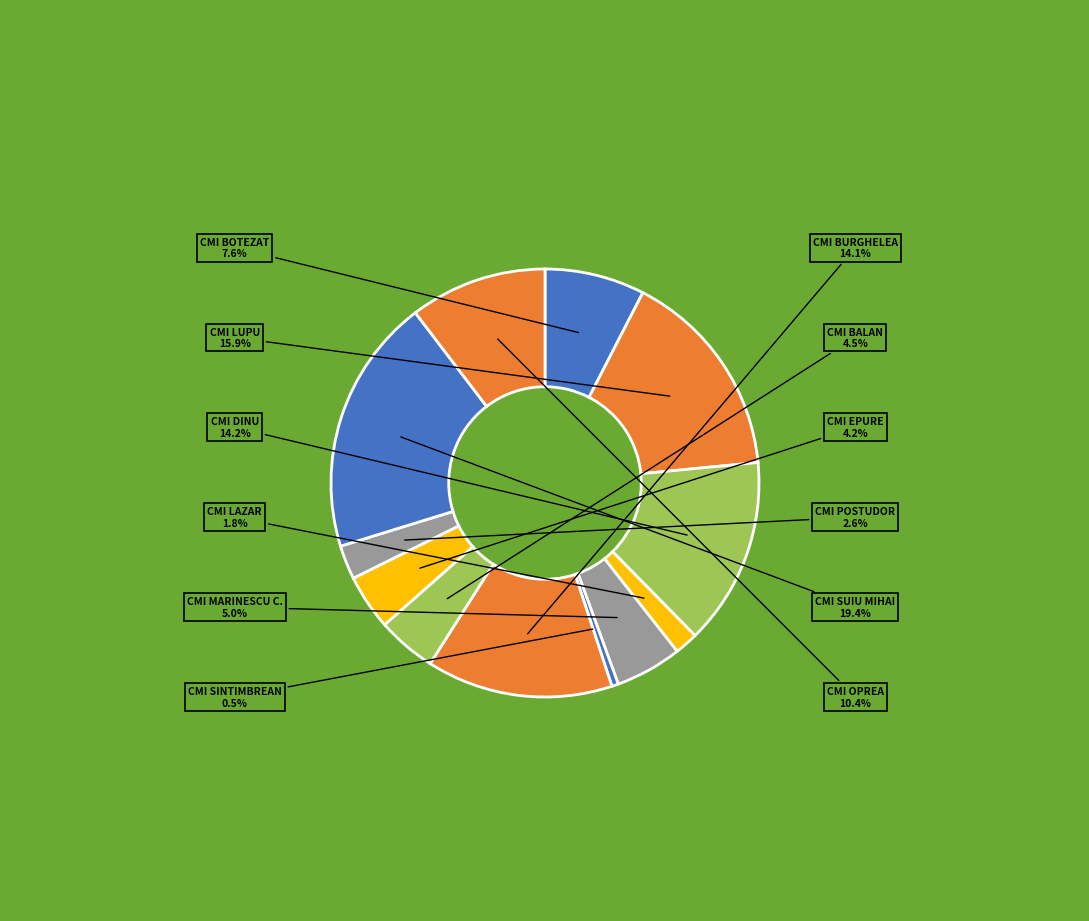

How much of the chart is everything except CMI POSTUDOR?

97.4%